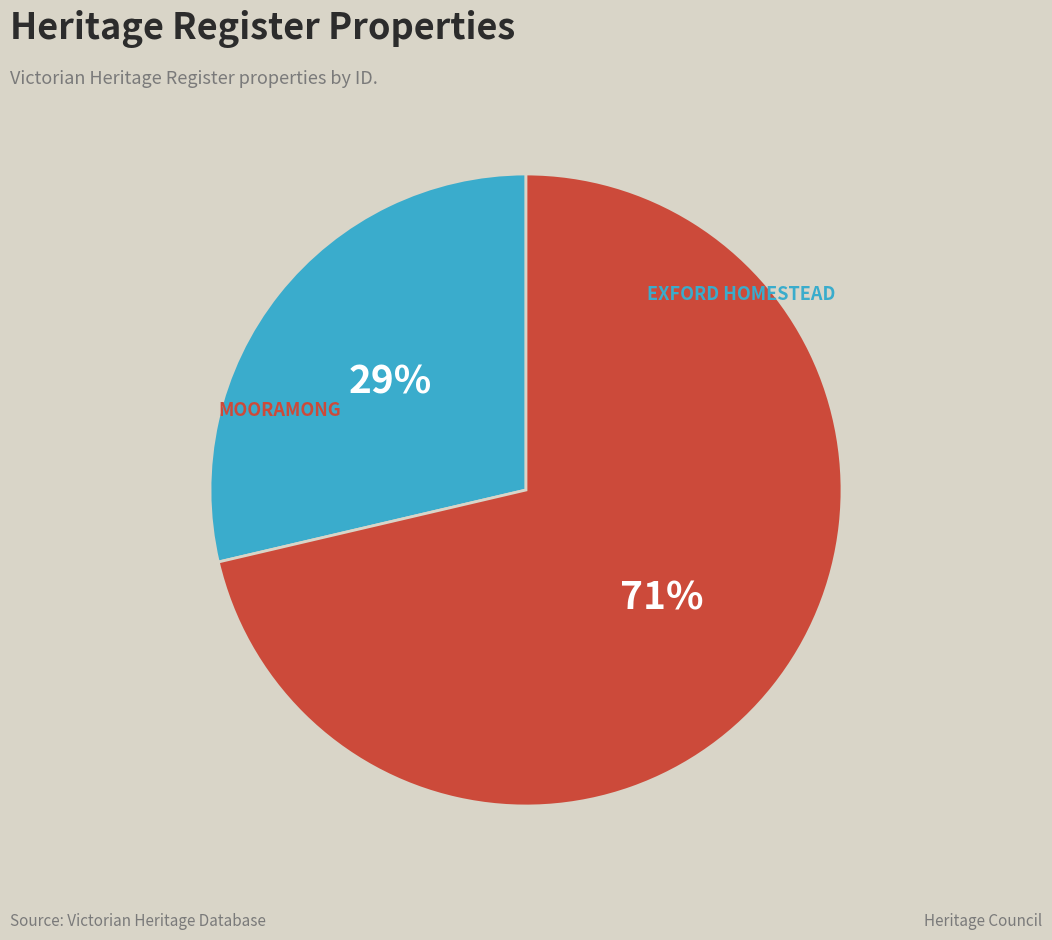

What is the ratio of the value at MOORAMONG to the value at EXFORD HOMESTEAD?

2.5